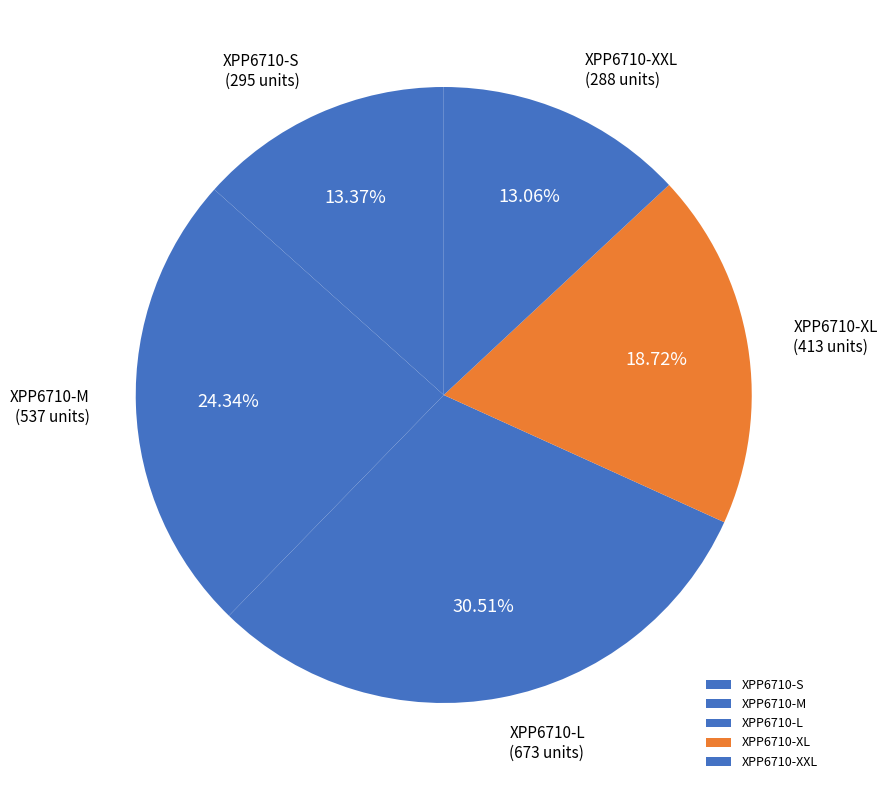

To the nearest percent, what is the difference between the largest and smallest slice percentages?

17%